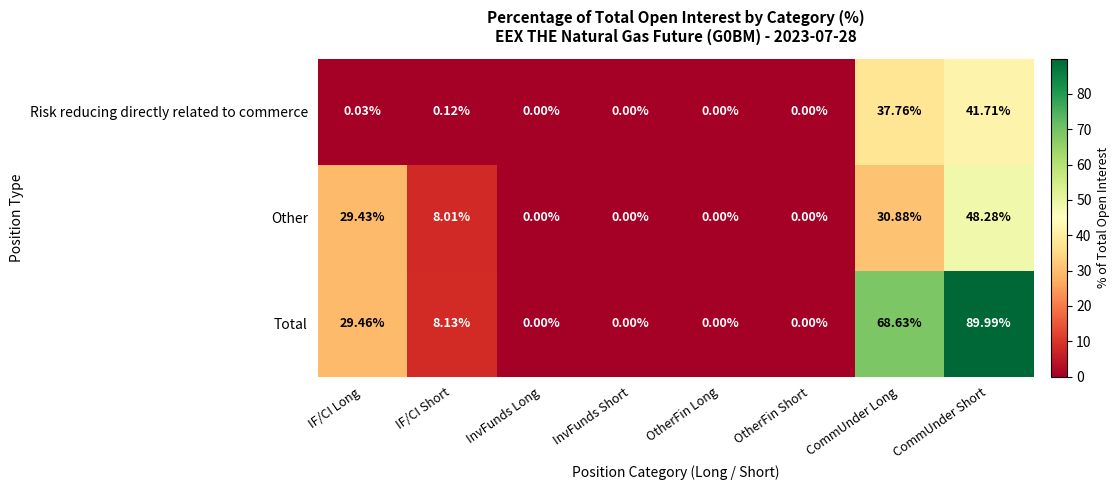

Rank the series by their maximum value, from highest to lowest.

Total, Other, Risk reducing directly related to commerce